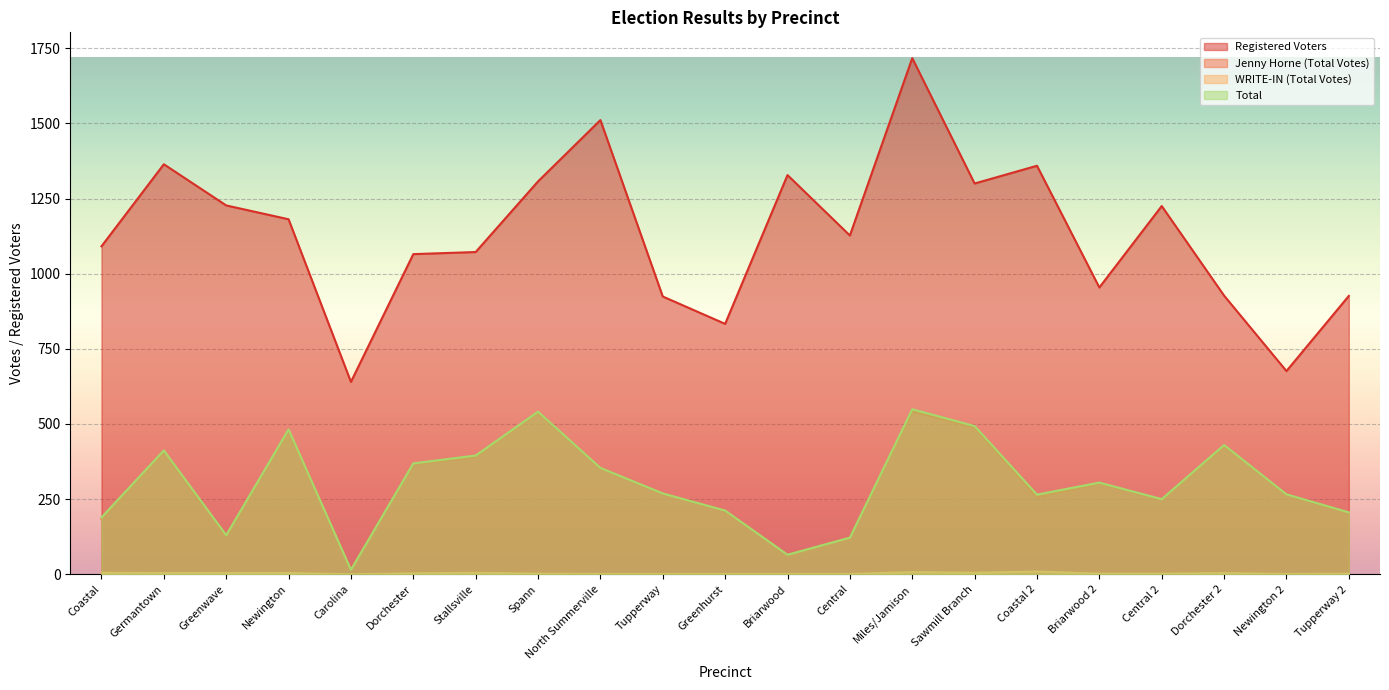

True or false: Jenny Horne (Total Votes) and WRITE-IN (Total Votes) cross at least once.

False